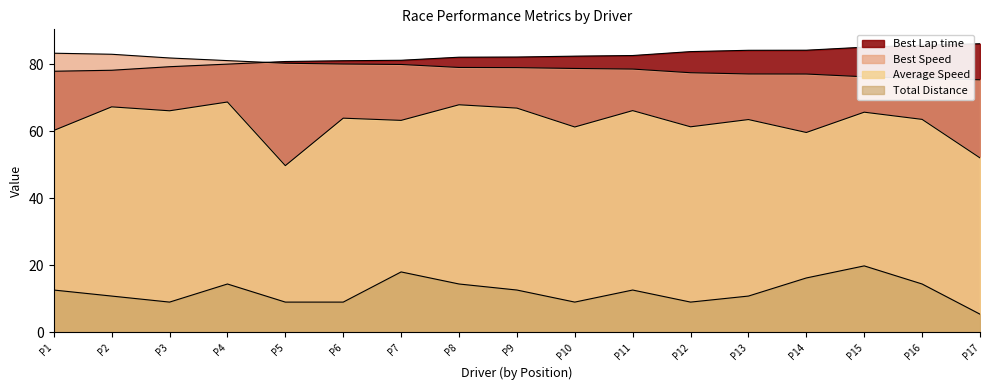

What are all the series names shown in the legend?

Best Lap time, Best Speed, Average Speed, Total Distance